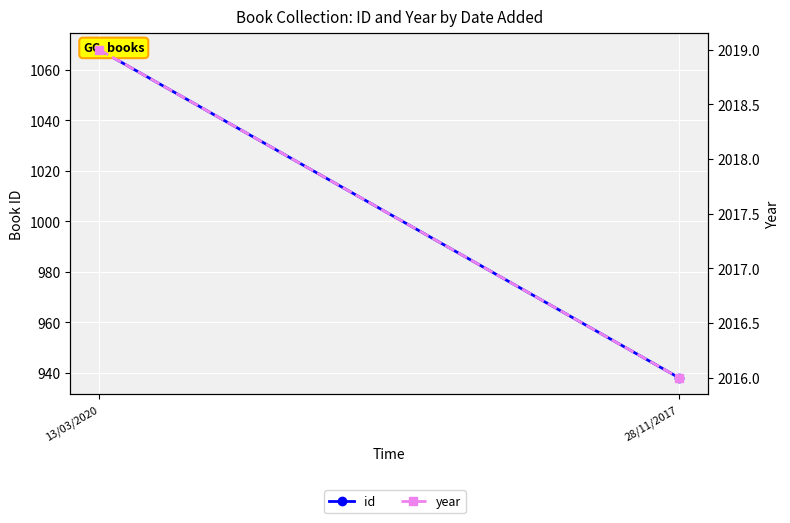

Reading right to left, what are all the values shown in this chart?

id: 938	1068
year: 2016	2019